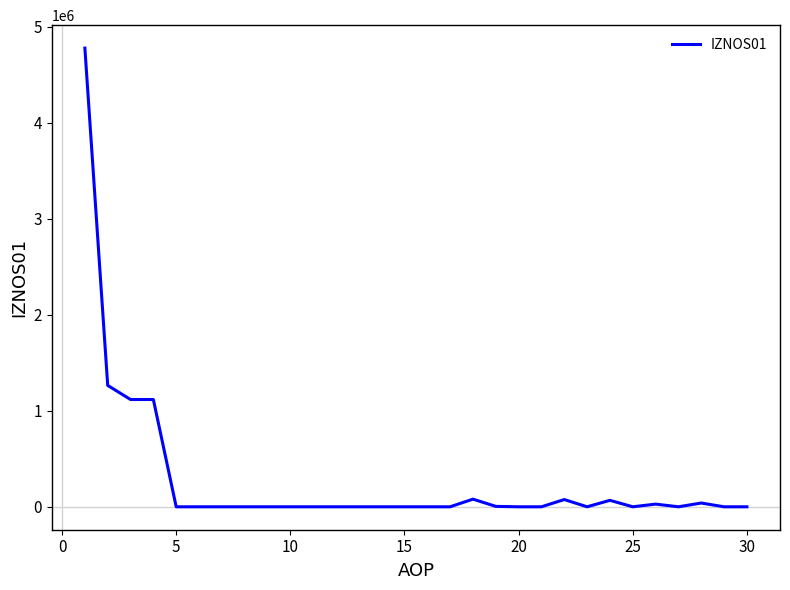

What is the maximum value shown in the chart?

4778237